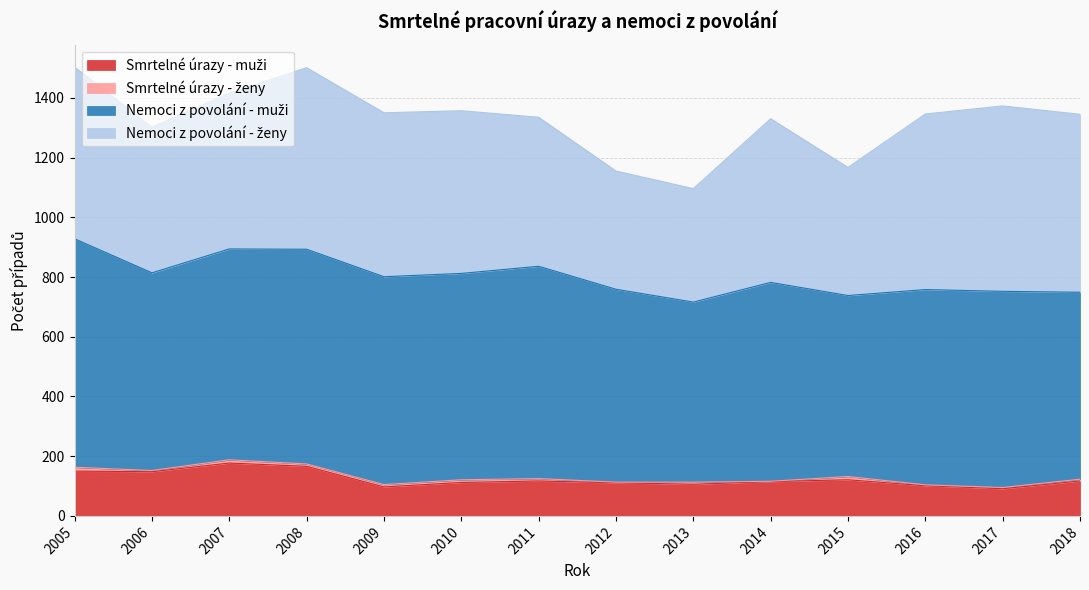

The Smrtelné úrazy - muži series shows 117 at 2018. True or false?

True